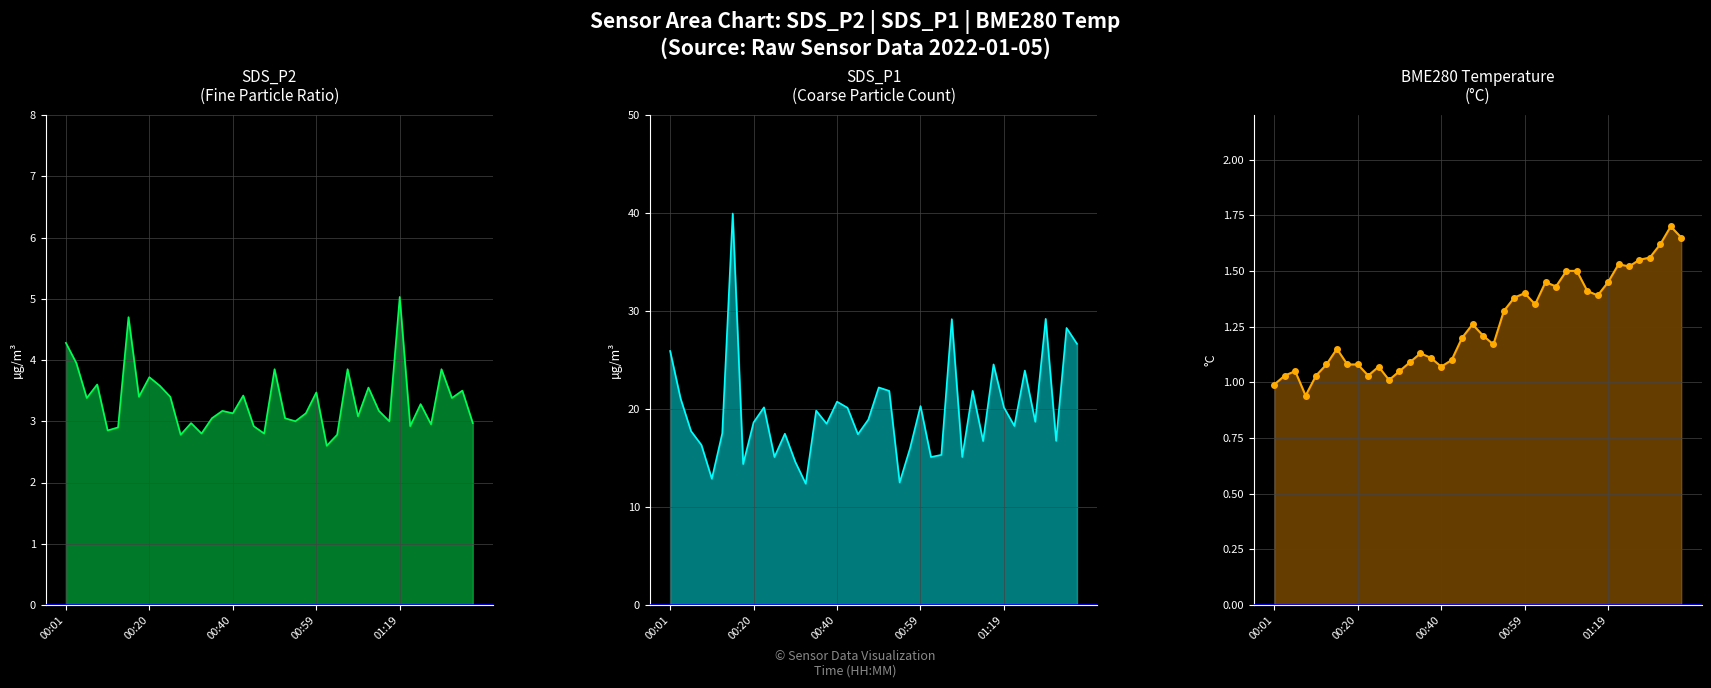

The SDS_P2 series shows 5.8 at 27. True or false?

False